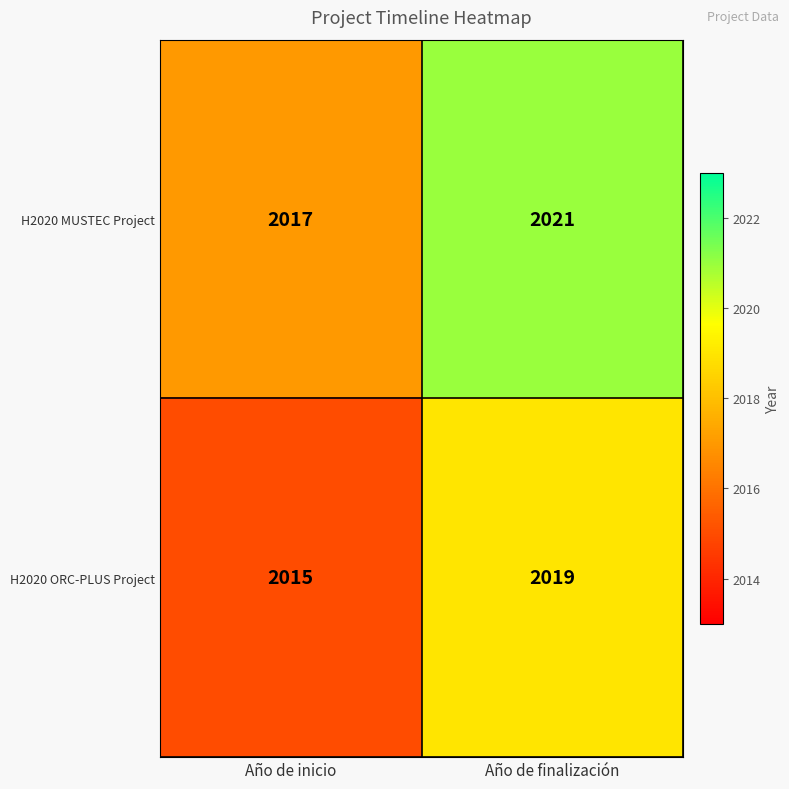

What is the sum of all H2020 MUSTEC Project values?

4038